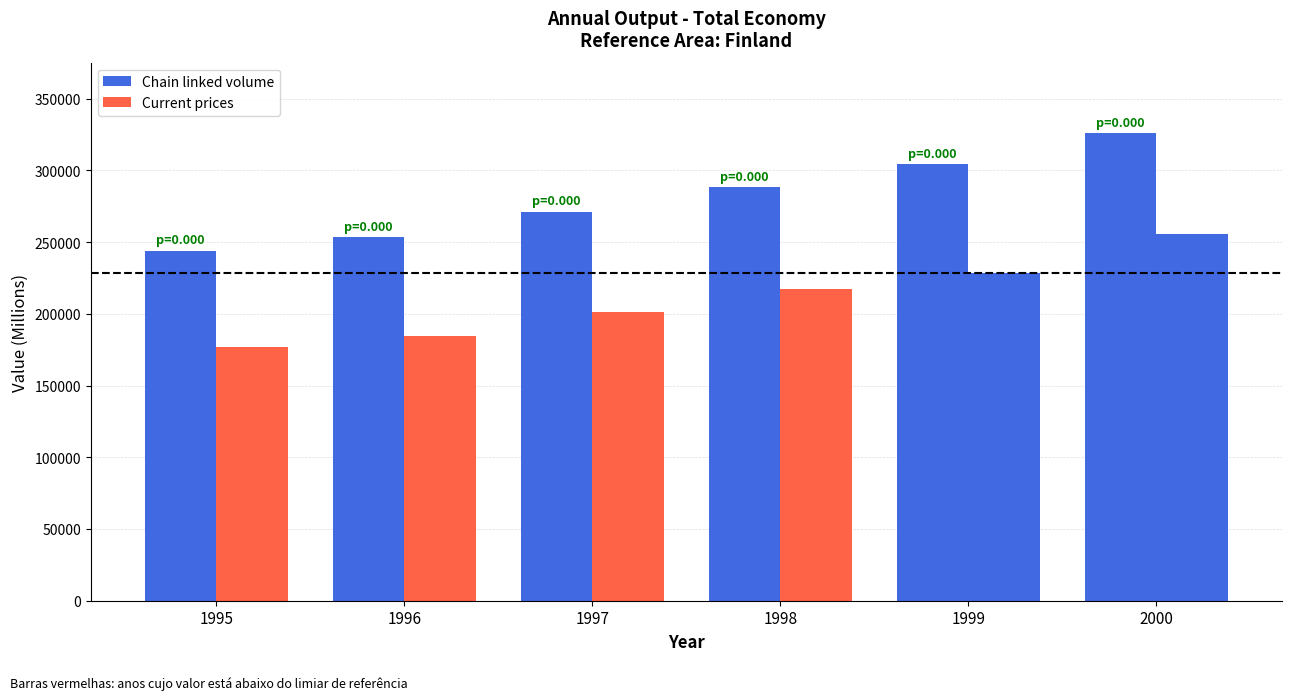

Between 1995 and 2000, which series saw the biggest shift?

Chain linked volume